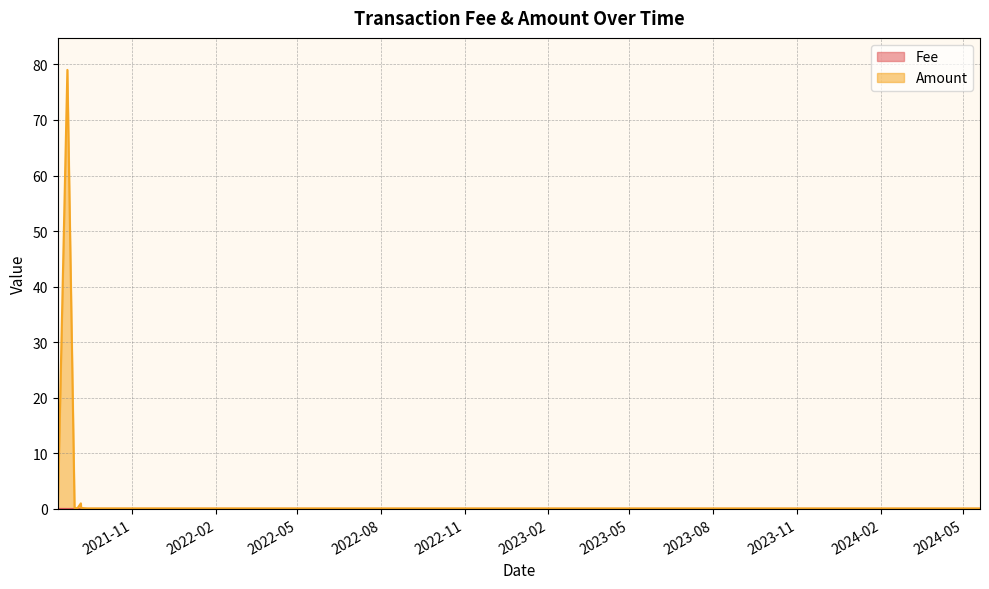

Reading right to left, transcribe all the data shown in this chart.

Fee: 0.0	0.0	0.0	0.0	0.0	0.0	0.0	0.0	0.0	0.0	0.0	0.1
Amount: 0.1	0.1	0.1	0.1	0.1	0.2	1.0	0.2	0.2	79.0	0.0	80.7